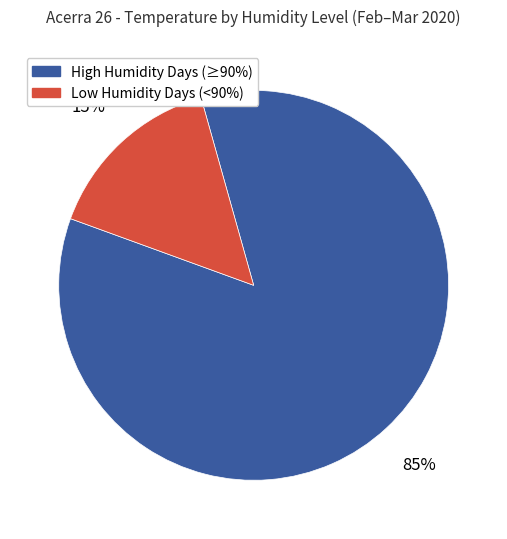

Is it true that Low Humidity Days (<90%) is 25% of the pie?

False